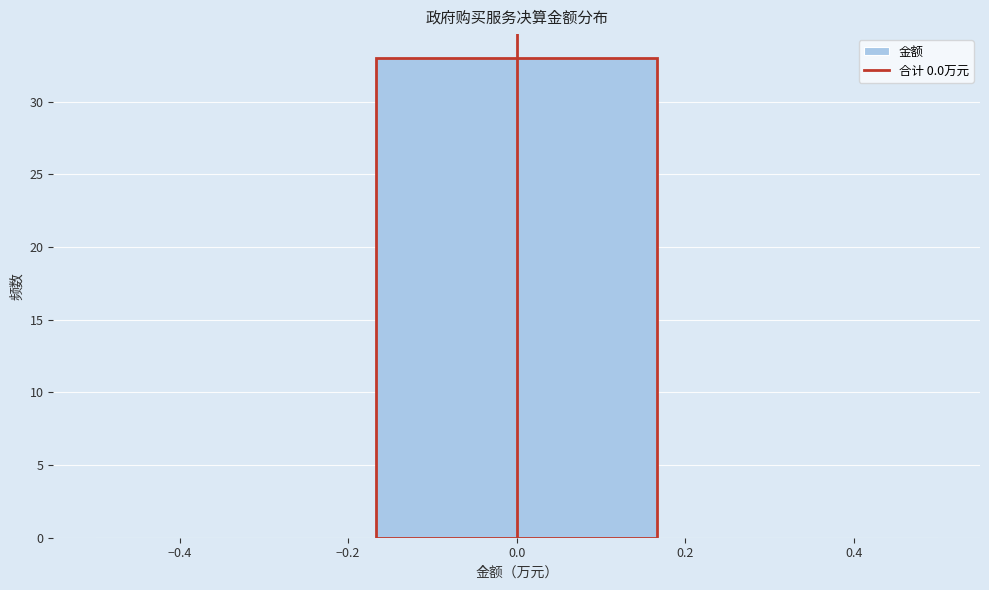

Reading left to right, transcribe this chart: for each bar, give the range it covers on the x-axis and its height. Neither the bar edges nor the heights are printed on the chart, so give them approximately, as read against the axes.

-0.50 to -0.16: 0
-0.16 to 0.16: 33
0.16 to 0.50: 0